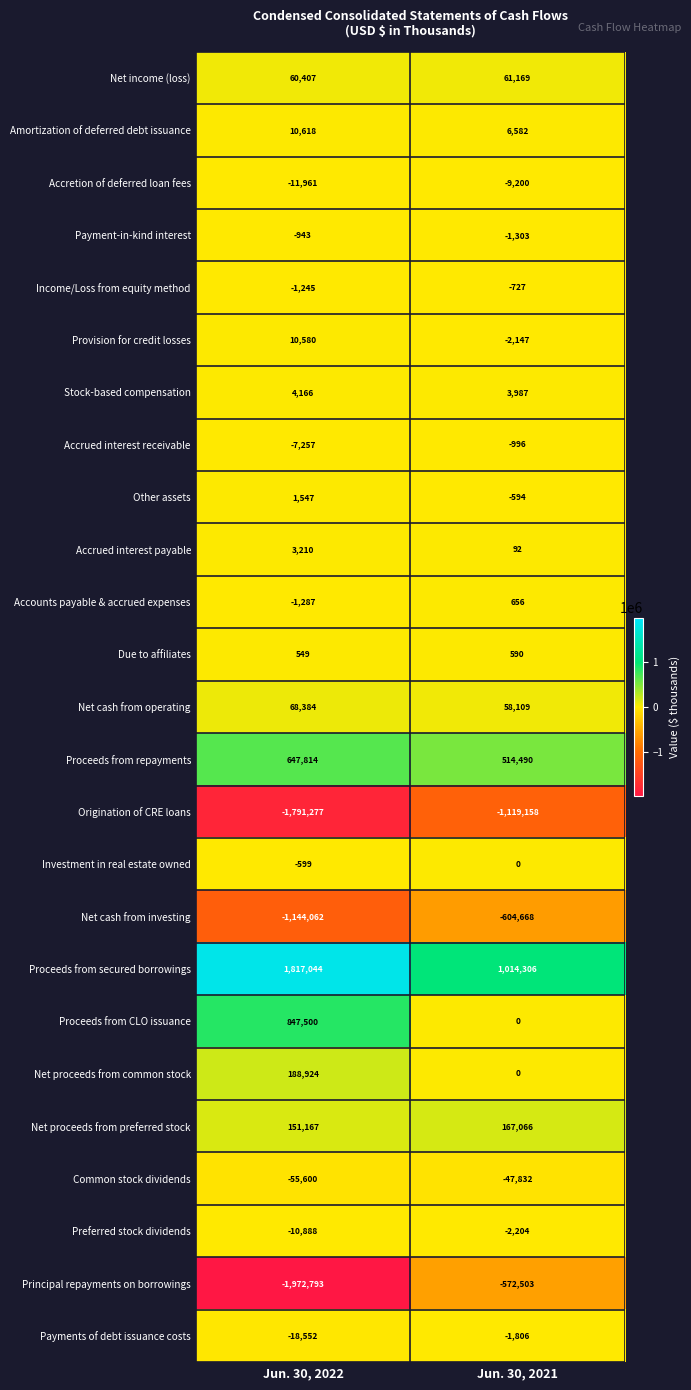

Read the Provision for credit losses value at Jun. 30, 2021, to the nearest 10.

-2150